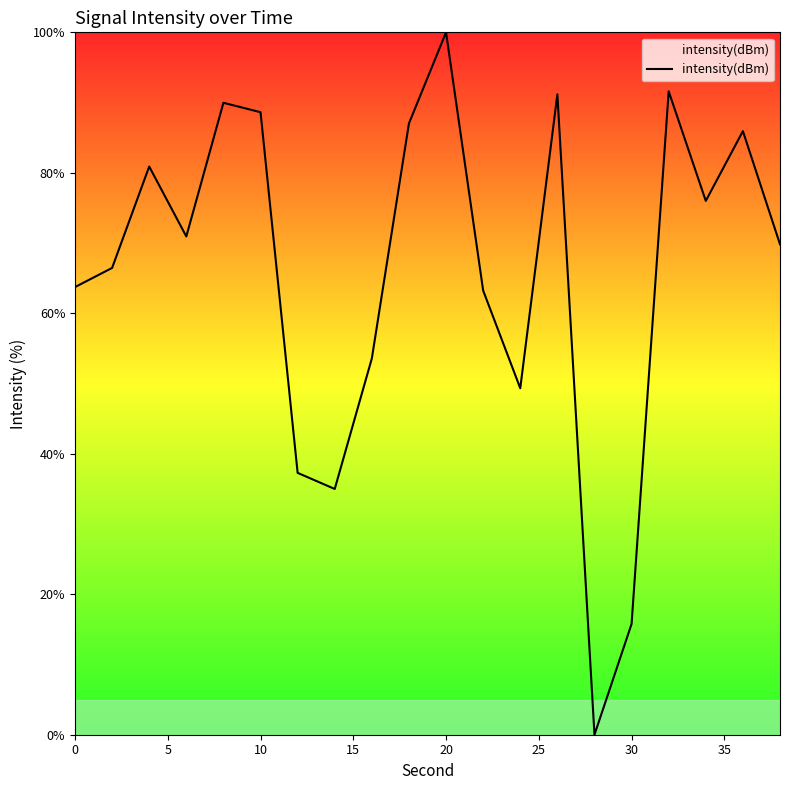

What is the greatest value displayed?

100.0